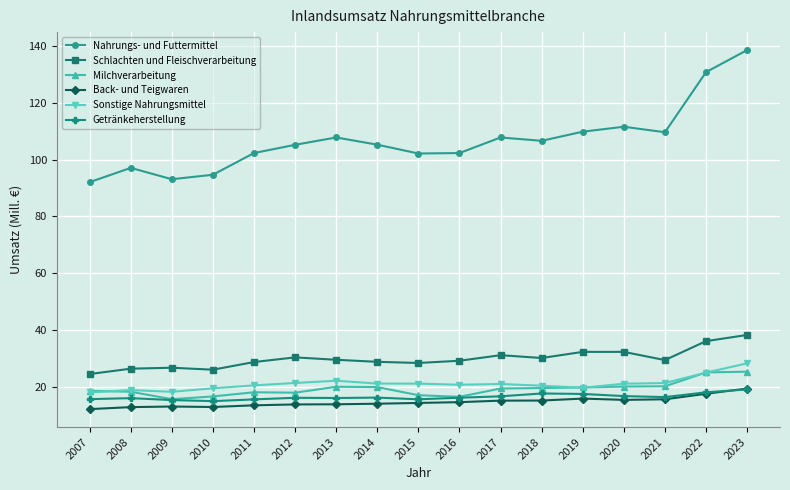

True or false: Nahrungs- und Futtermittel has more than 0 interior local peaks.

True